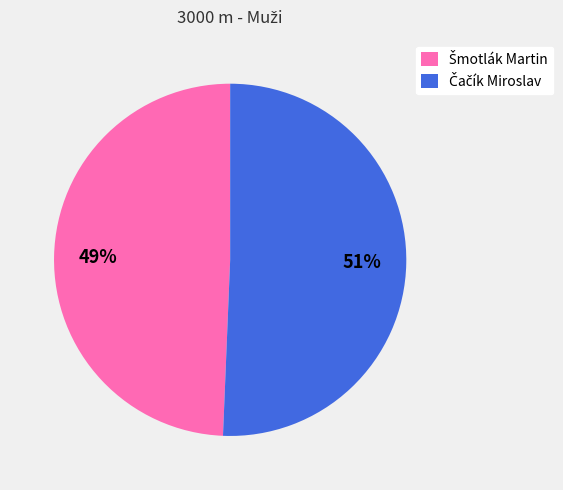

Is there any slice that represents more than half of the pie?

Yes